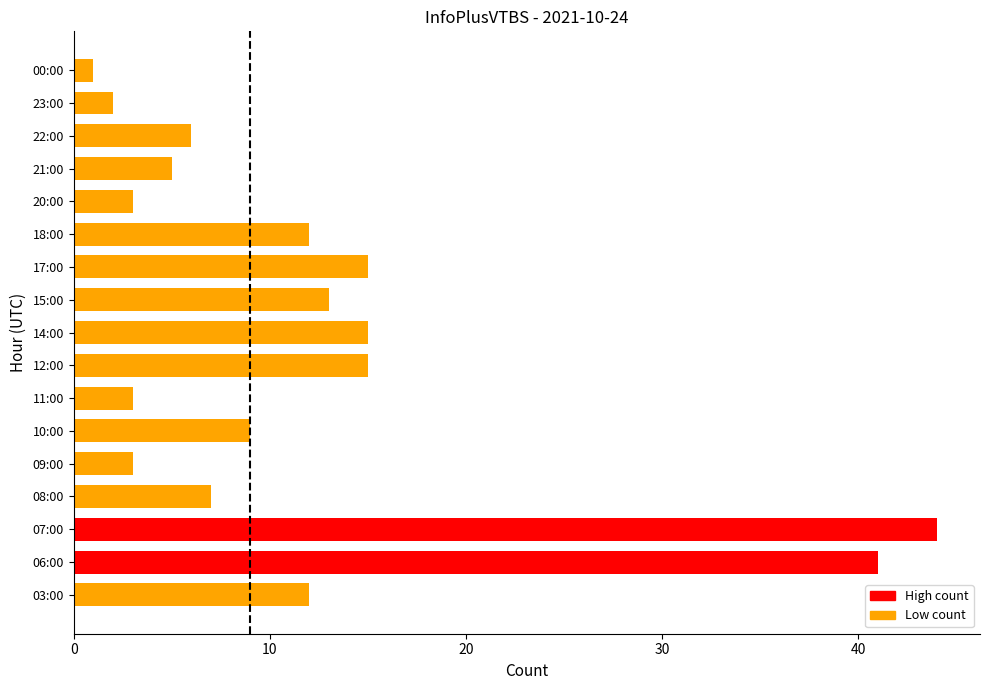

Approximately how many times larger is the value at 21:00 compared to 11:00?

1.7